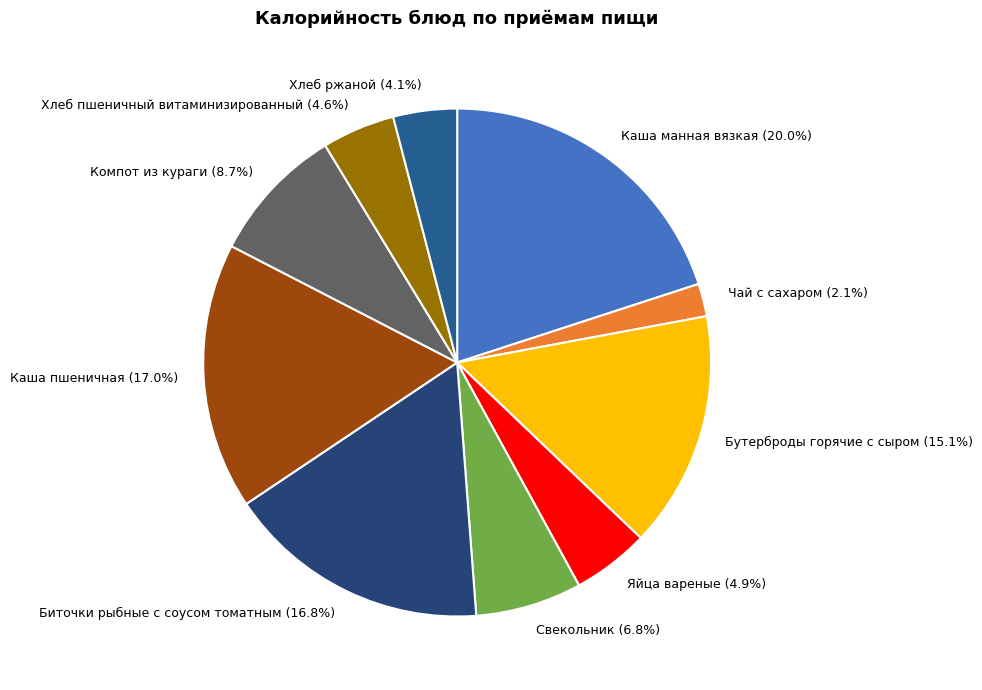

How many slices are in this pie chart?

10